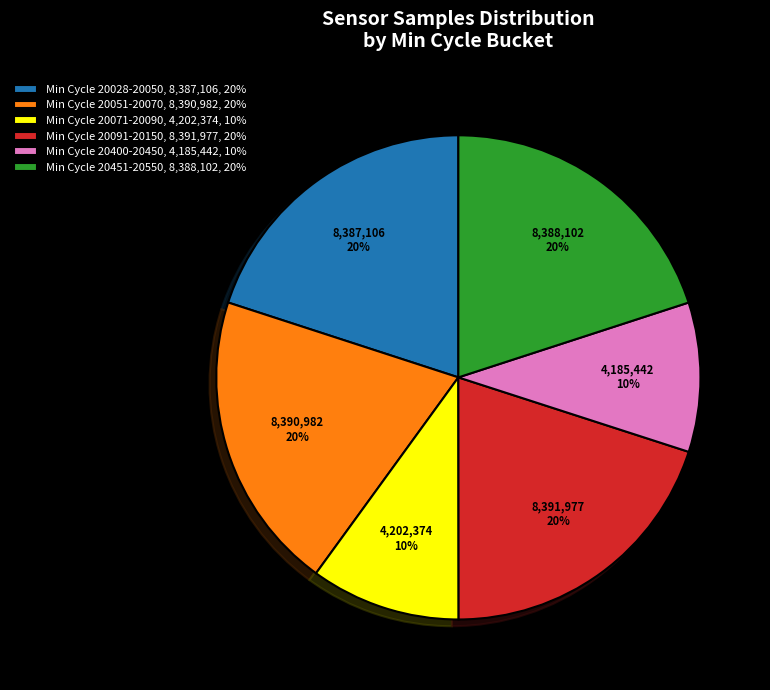

The Min Cycle 20091-20150, 8,391,977, 20% slice represents 12% of the pie. True or false?

False